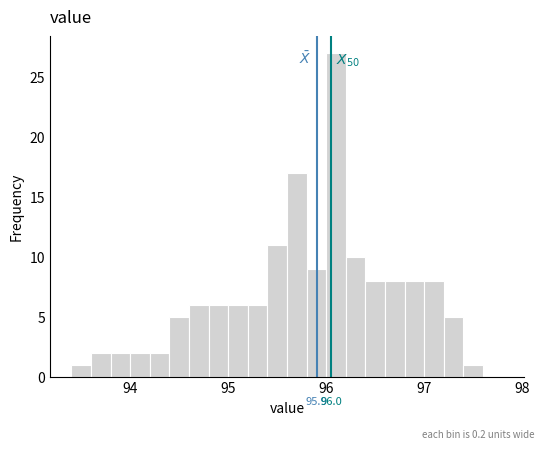

Around what value on the x-axis is the tallest bar? Give the approximate position of its centre, as read against the axis.

96.1